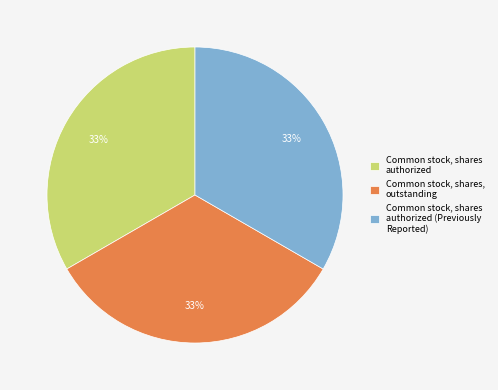

Does any single category account for the majority?

No